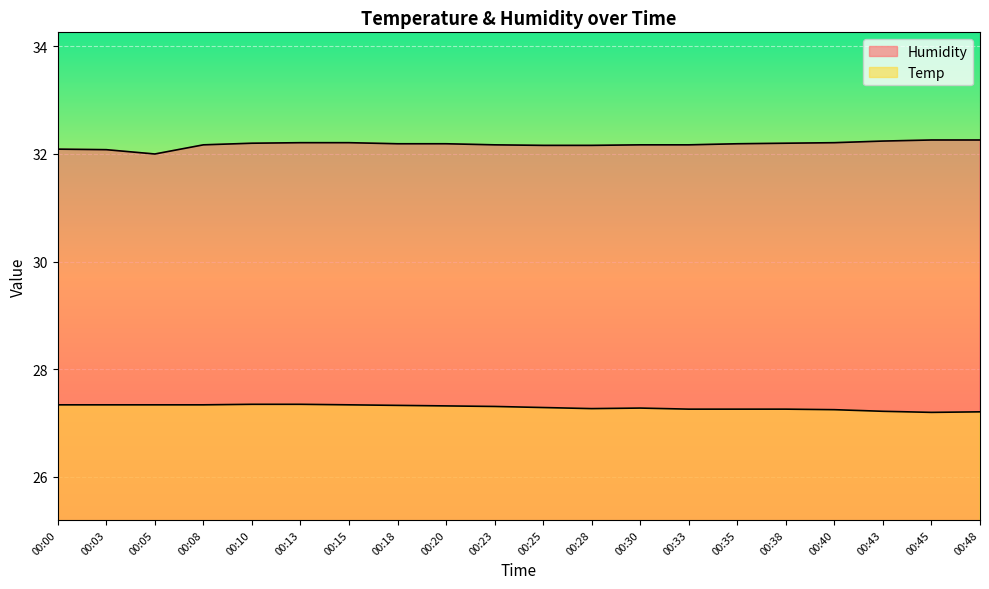

The value of Humidity at 00:38 is 8.9. True or false?

False